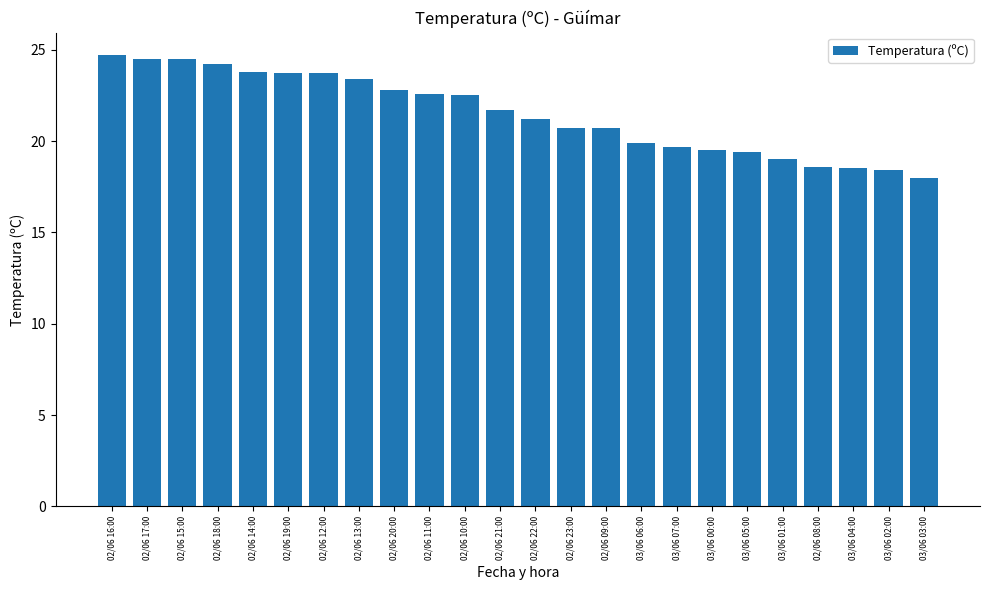

What is the label of the 24th bar from the left?

03/06 03:00